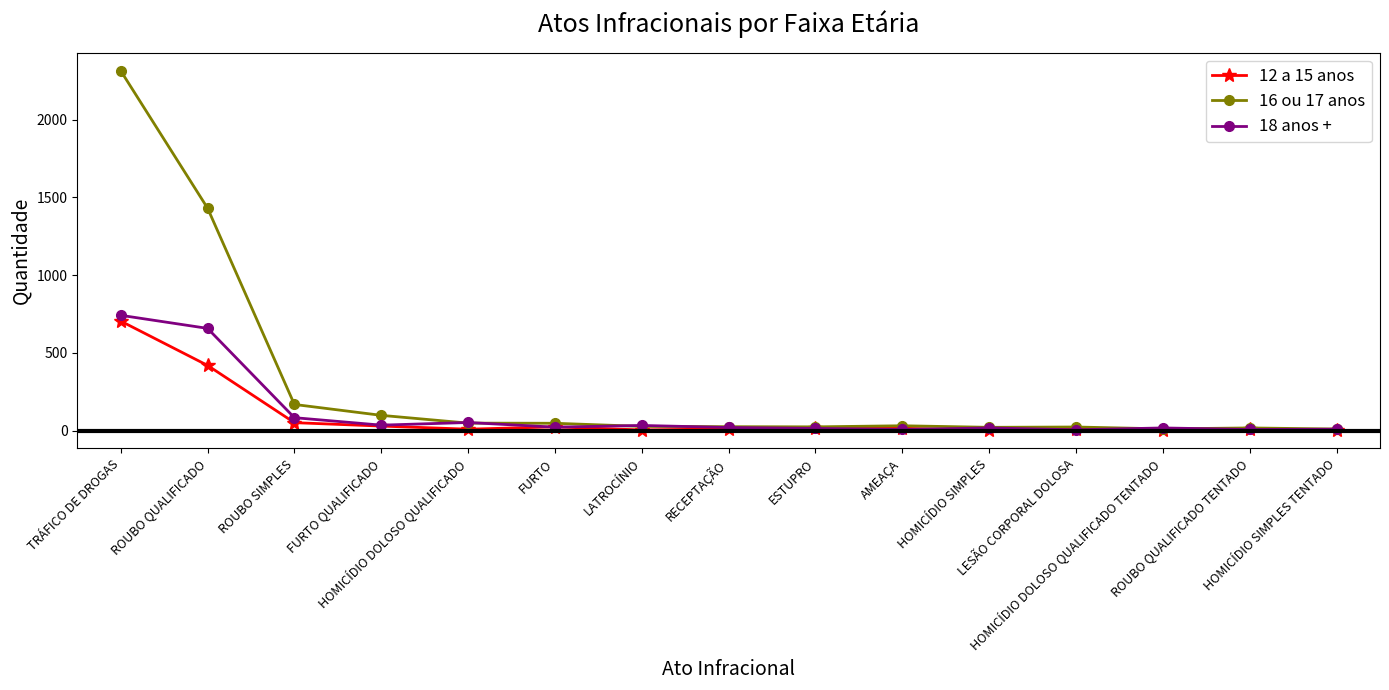

Which series has the widest spread of values?

16 ou 17 anos